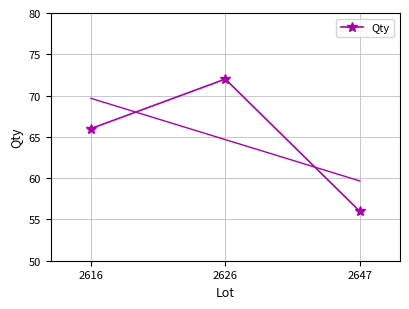

Reading left to right, what are all the values shown in this chart?

2616=66	2626=72	2647=56